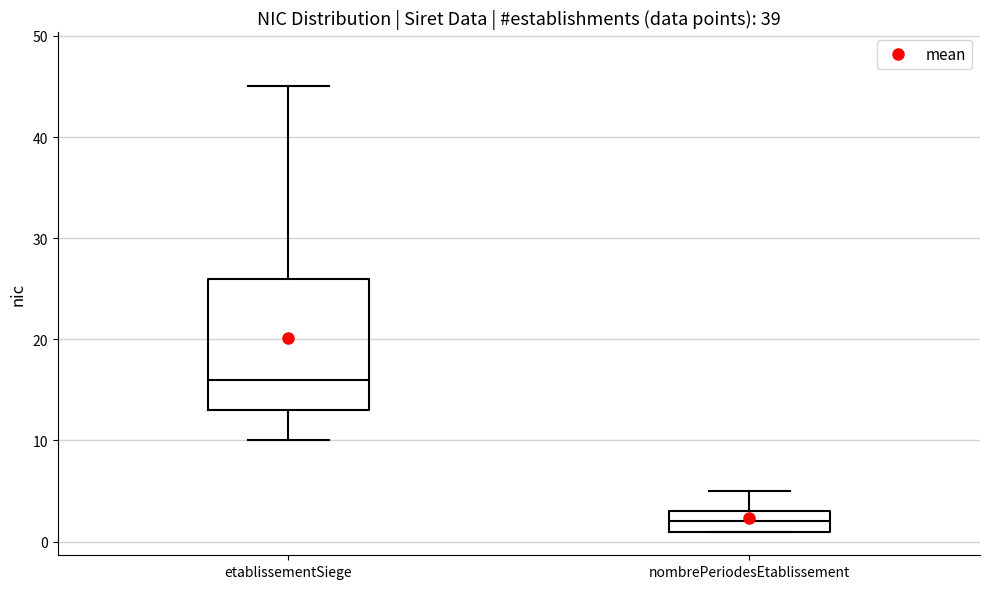

Reading left to right, read every box against the y-axis: the position of its median line, the range the box covers, and the ends of its whiskers. The values are not printed on the chart, so give them approximately, as read against the axis.

etablissementSiege: median 16, box 13 to 26, whiskers 10 to 45
nombrePeriodesEtablissement: median 2, box 1 to 3, whiskers 1 to 5